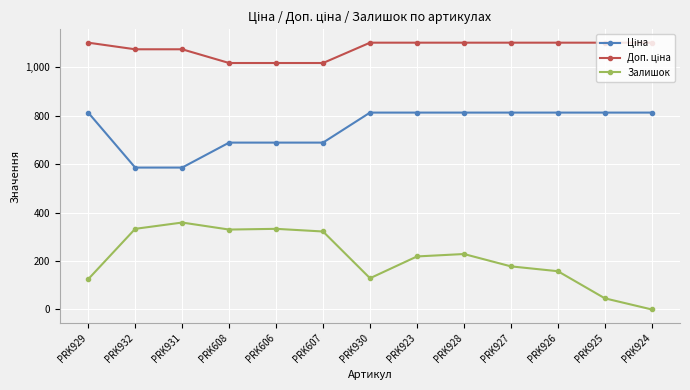

In Залишок, how many points are lower than both neighbors (excluding endpoints)?

2